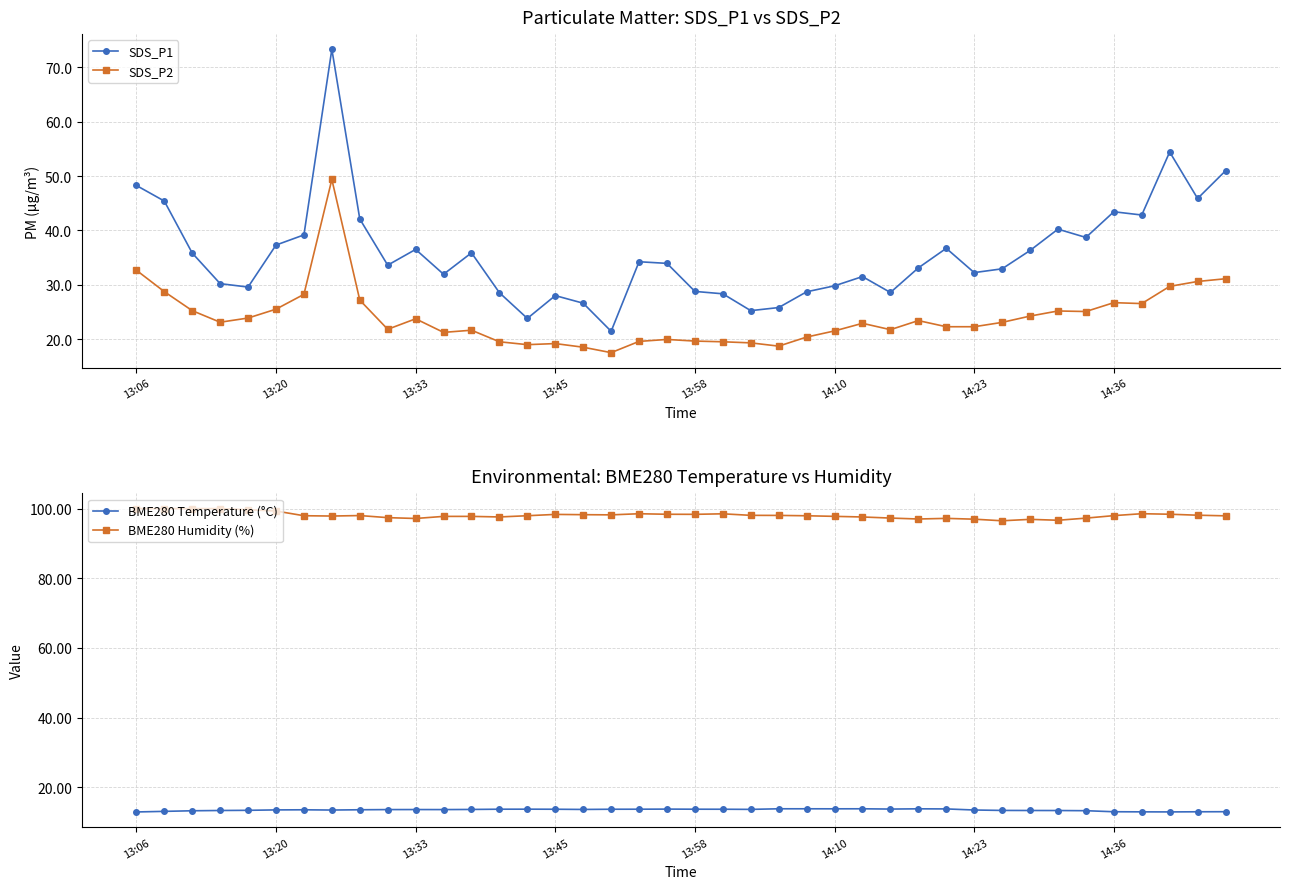

What are all the series names shown in the legend?

SDS_P1, SDS_P2, BME280 Temperature (°C), BME280 Humidity (%)